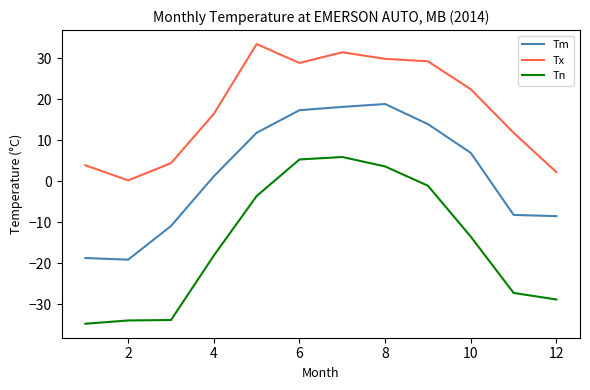

What are all the series names shown in the legend?

Tm, Tx, Tn